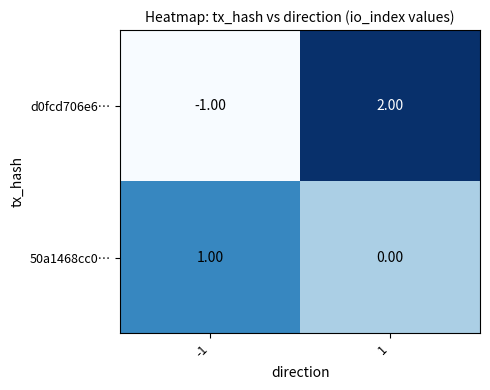

What is the difference between the maximum and minimum values in the d0fcd706e6… series?

3